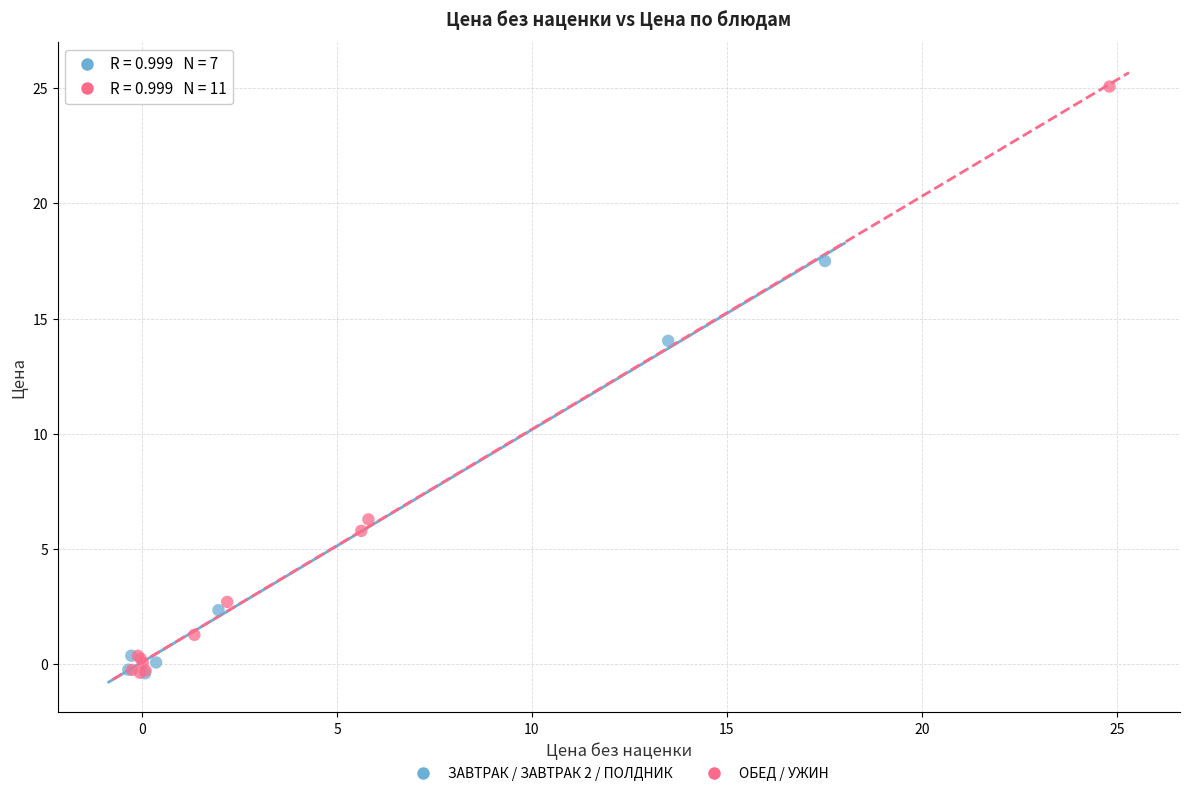

Which series reaches the maximum Y coordinate?

ОБЕД / УЖИН